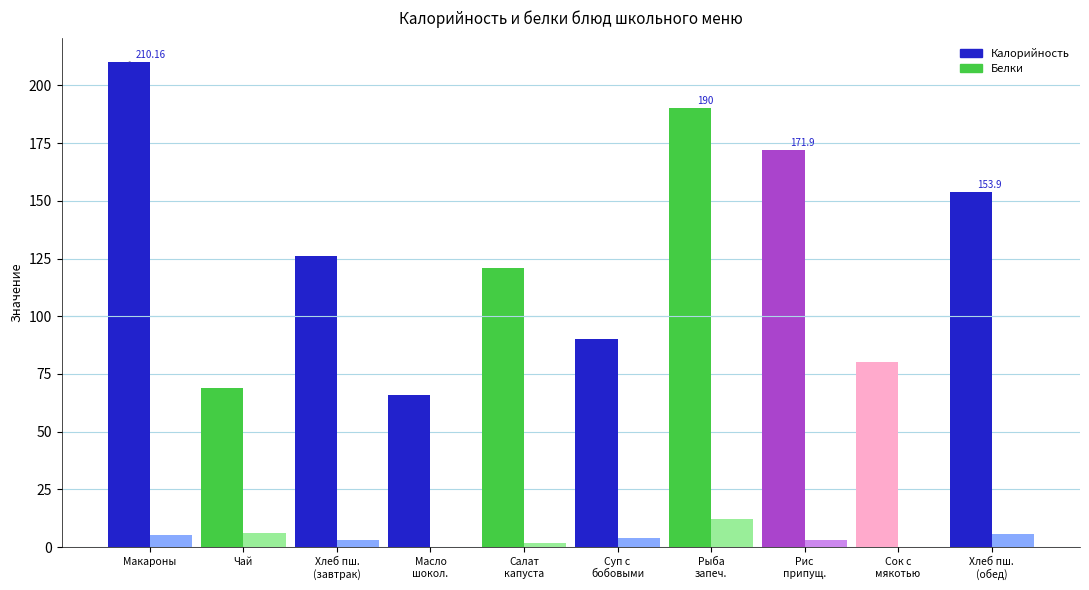

At which category is the sum across all series the highest?

Макароны